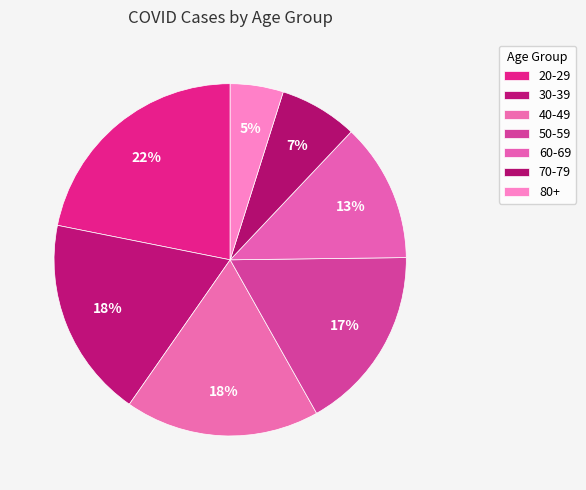

Between 70-79 and 40-49, which is larger?

40-49